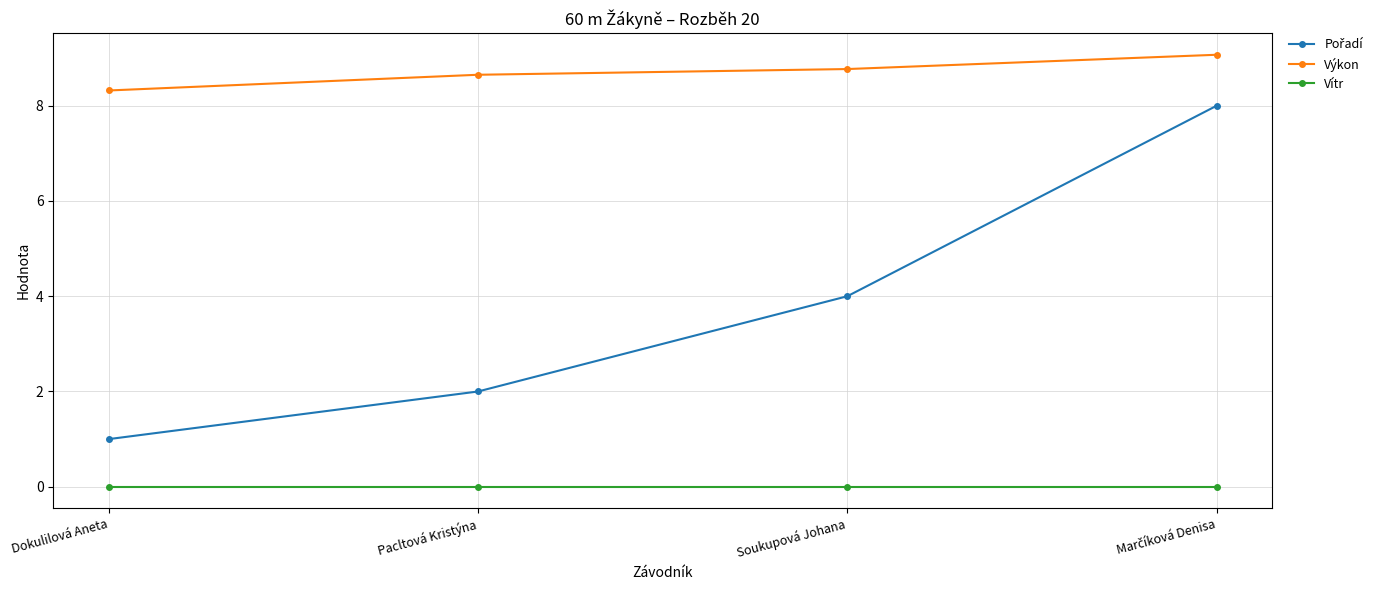

What is the approximate value of Výkon at Dokulilová Aneta?

8.3